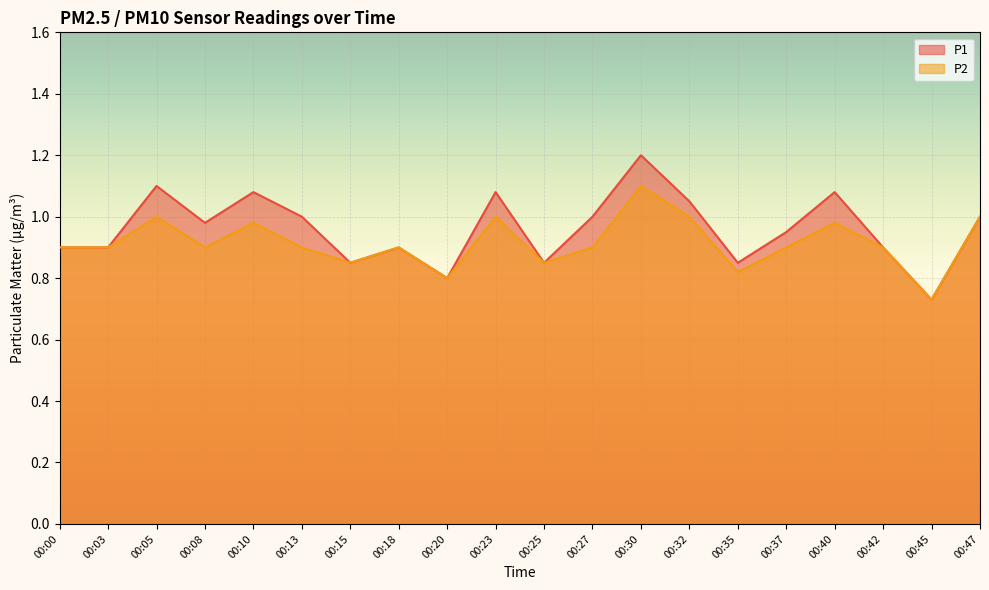

Reading left to right, transcribe all the data shown in this chart.

P1: 0.9	0.9	1.1	1.0	1.1	1.0	0.8	0.9	0.8	1.1	0.8	1.0	1.2	1.1	0.8	0.9	1.1	0.9	0.7	1.0
P2: 0.9	0.9	1.0	0.9	1.0	0.9	0.8	0.9	0.8	1.0	0.8	0.9	1.1	1.0	0.8	0.9	1.0	0.9	0.7	1.0